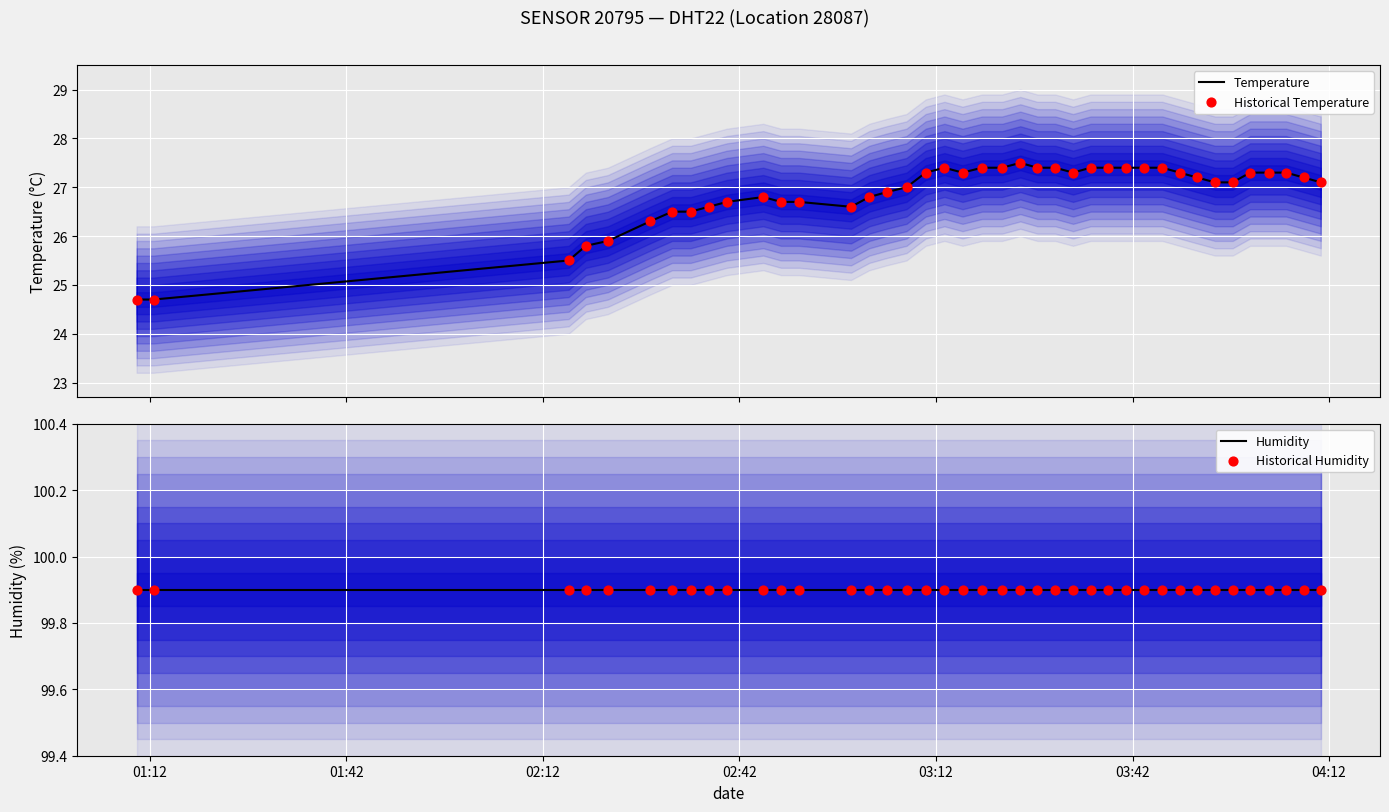

At how many categories does at least one series exceed 37?

40